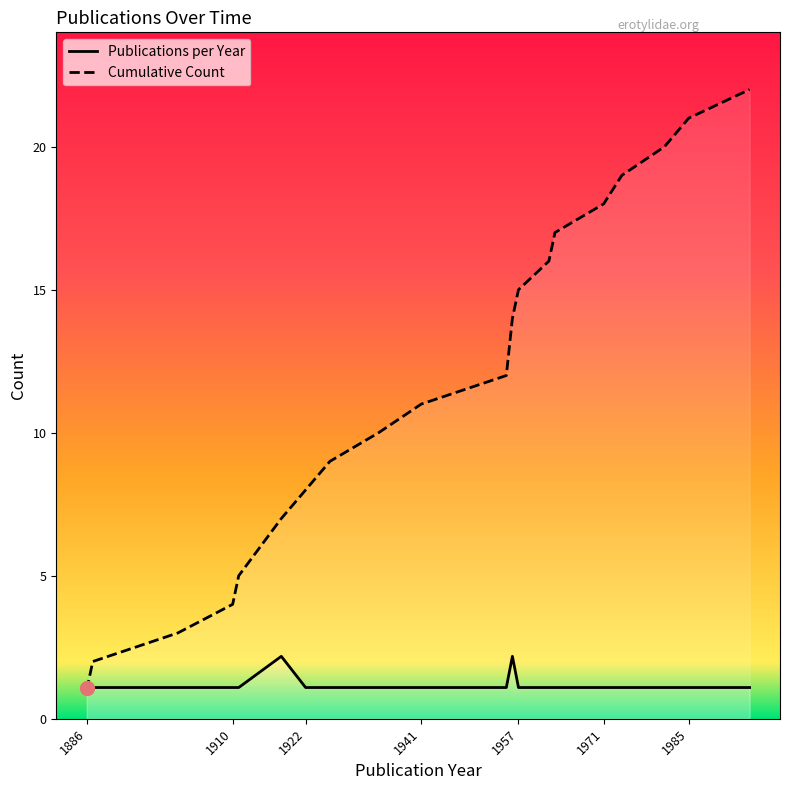

The value of Publications per Year at 1962 is 1.1. True or false?

True